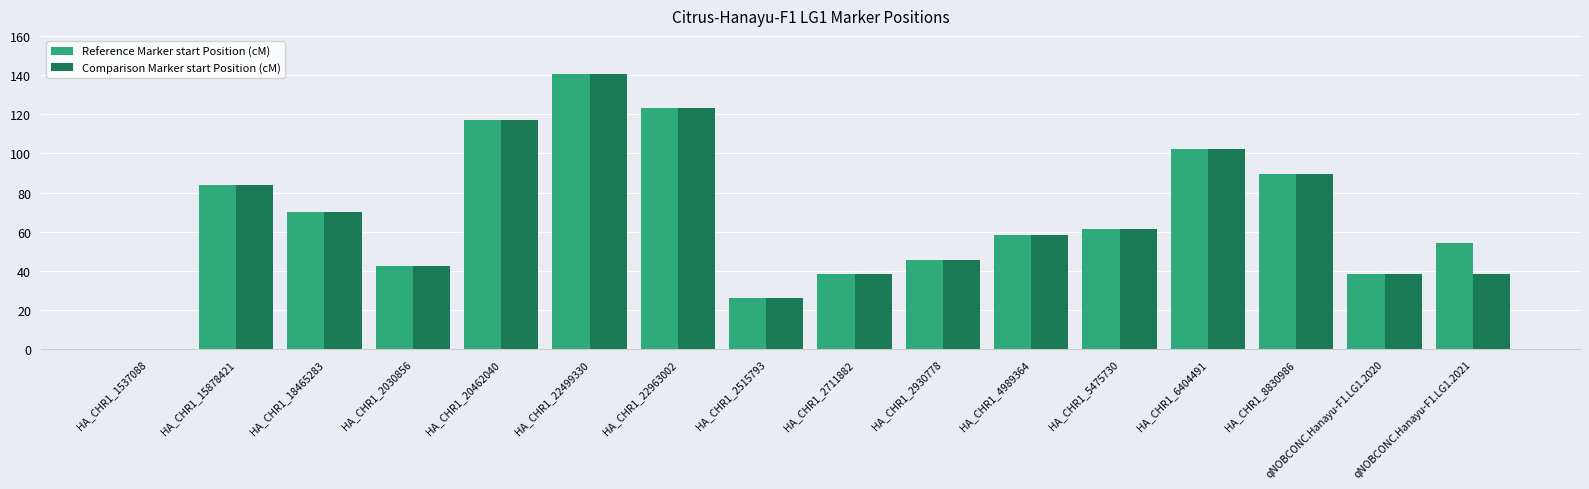

Reading left to right, extract all data points from this chart.

Reference Marker start Position (cM): 0.0	83.9	70.1	42.4	116.9	140.3	123.1	26.2	38.4	45.6	58.3	61.6	102.0	89.5	38.4	54.0
Comparison Marker start Position (cM): 0.0	83.9	70.1	42.4	116.9	140.3	123.1	26.2	38.4	45.6	58.3	61.6	102.0	89.5	38.4	38.4